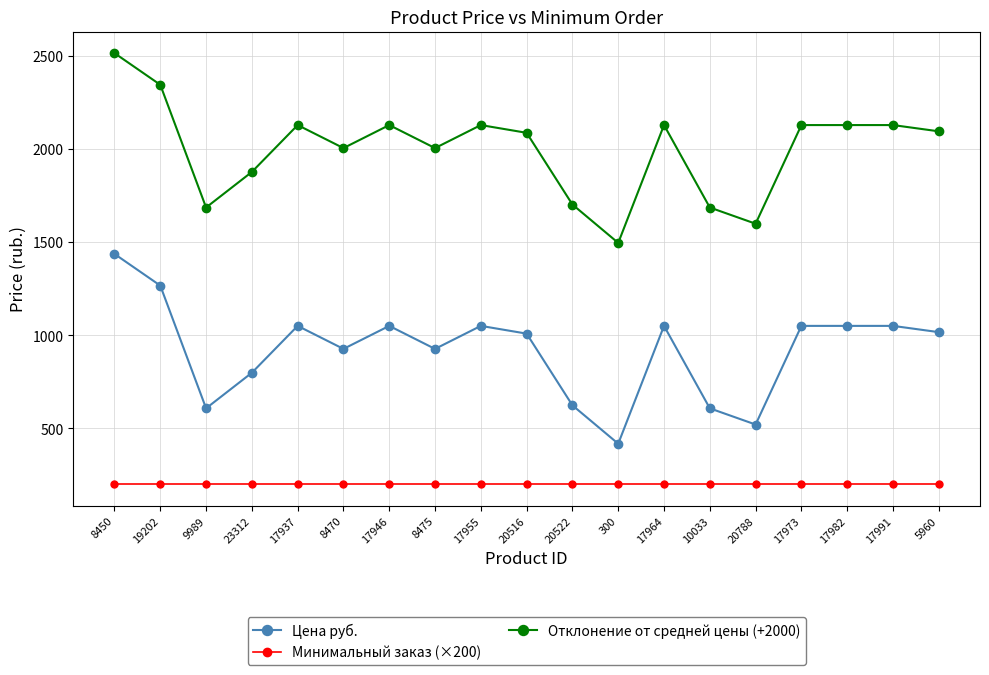

True or false: Отклонение от средней цены (+2000) and Минимальный заказ (×200) cross at least once.

False